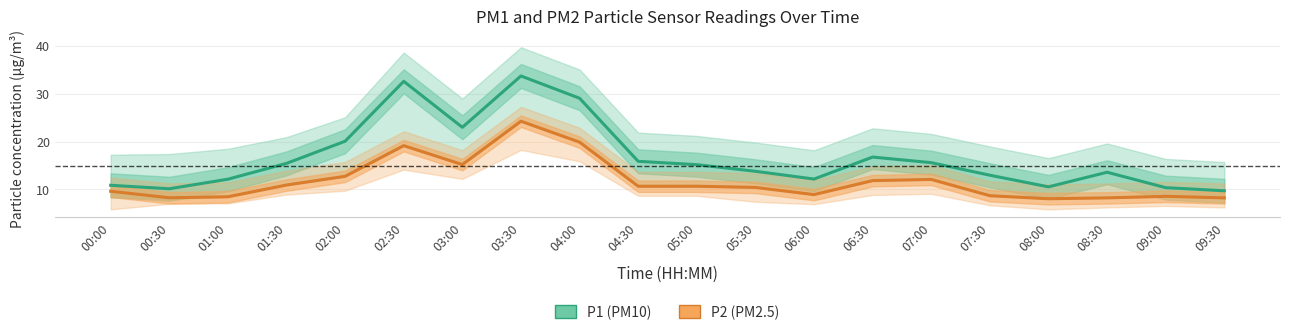

What is the sum of the P2 (PM2.5) values at 04:30 and 04:00?

30.6